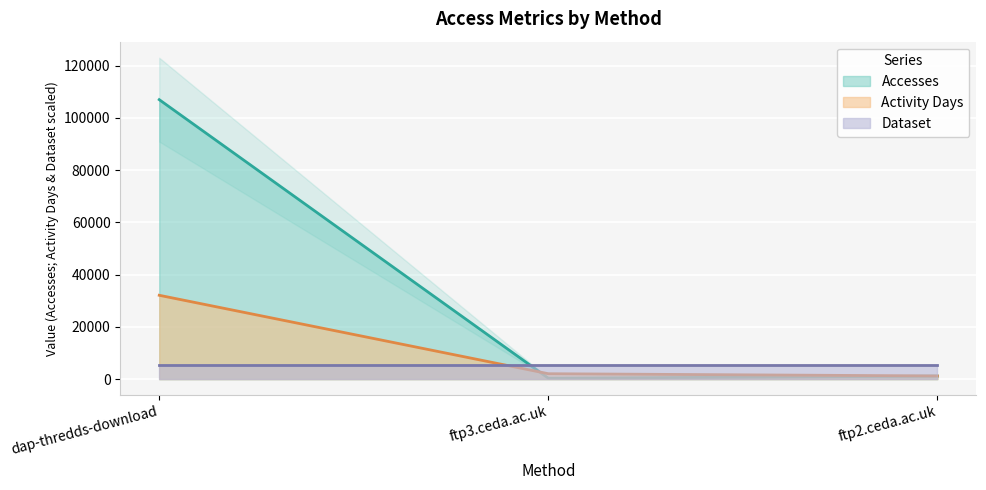

Between dap-thredds-download and ftp2.ceda.ac.uk, which series saw the biggest shift?

Accesses